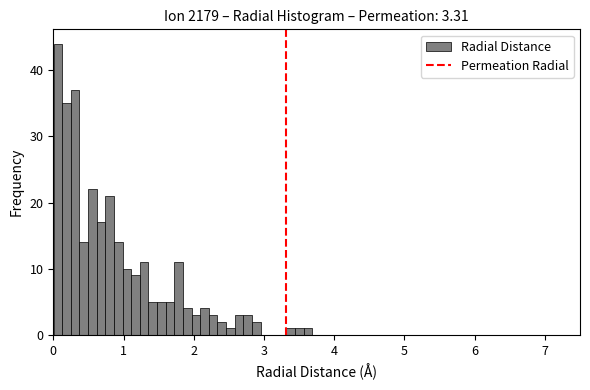

Around what value on the x-axis is the tallest bar? Give the approximate position of its centre, as read against the axis.

0.1